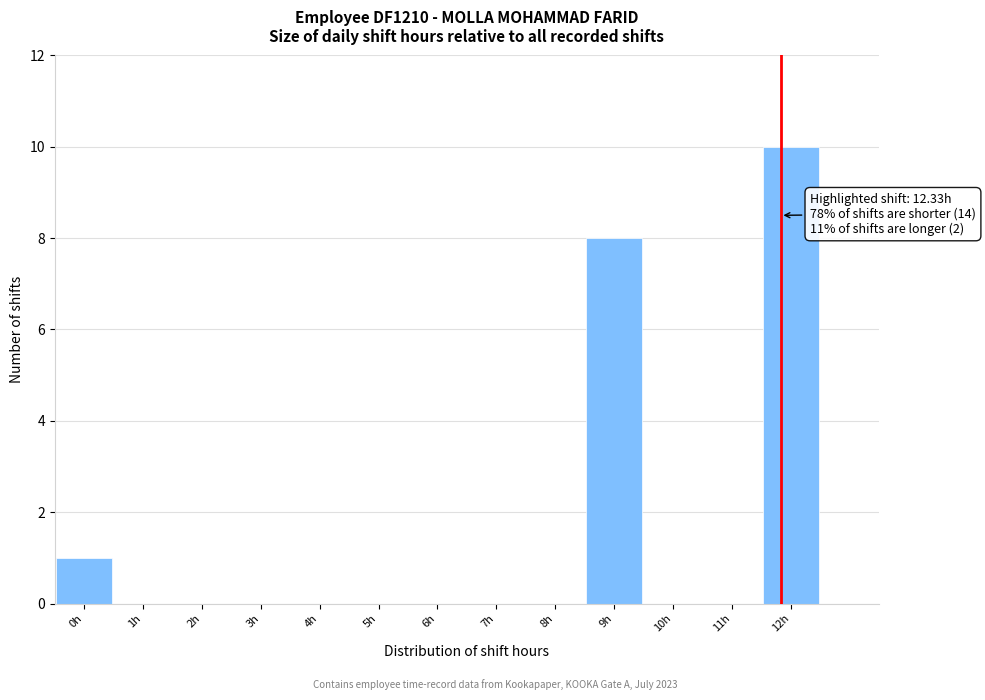

Reading left to right, list all the values displayed in this chart.

0h=1	1h=0	2h=0	3h=0	4h=0	5h=0	6h=0	7h=0	8h=0	9h=8	10h=0	11h=0	12h=10